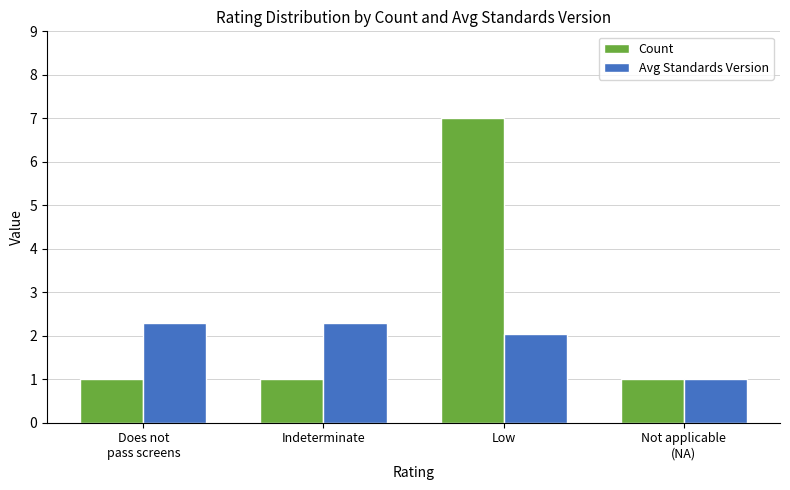

What is the greatest value displayed?

7.0